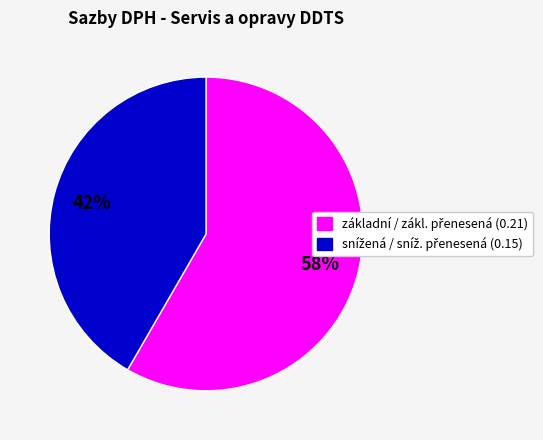

To the nearest percent, what is the average slice percentage?

50%